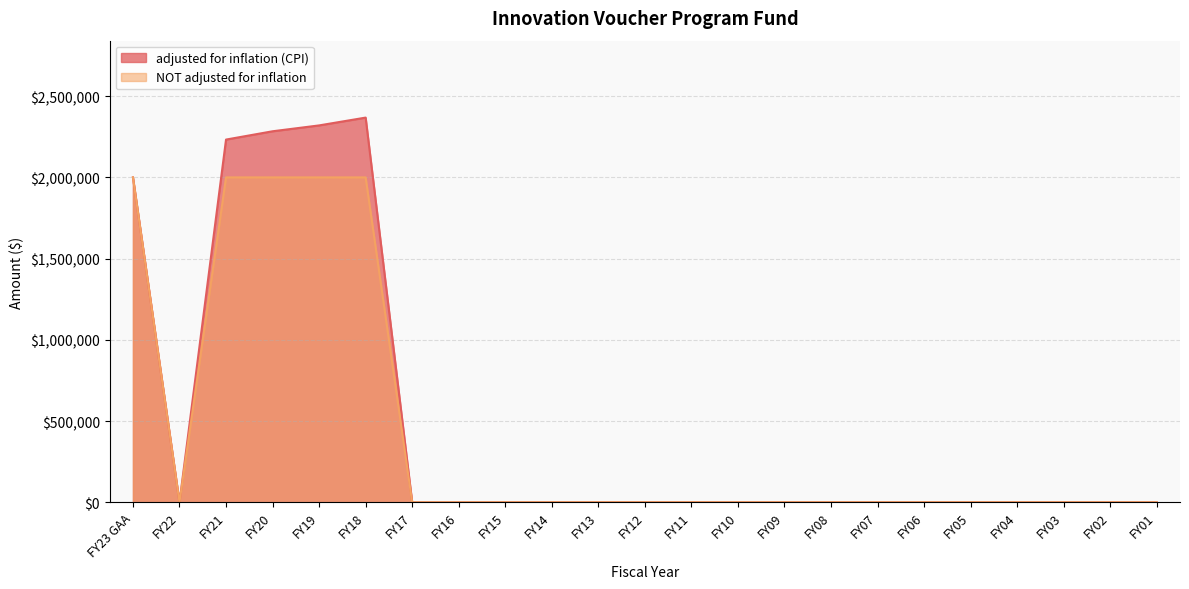

List the series in order of their overall mean, highest first.

adjusted for inflation (CPI), NOT adjusted for inflation